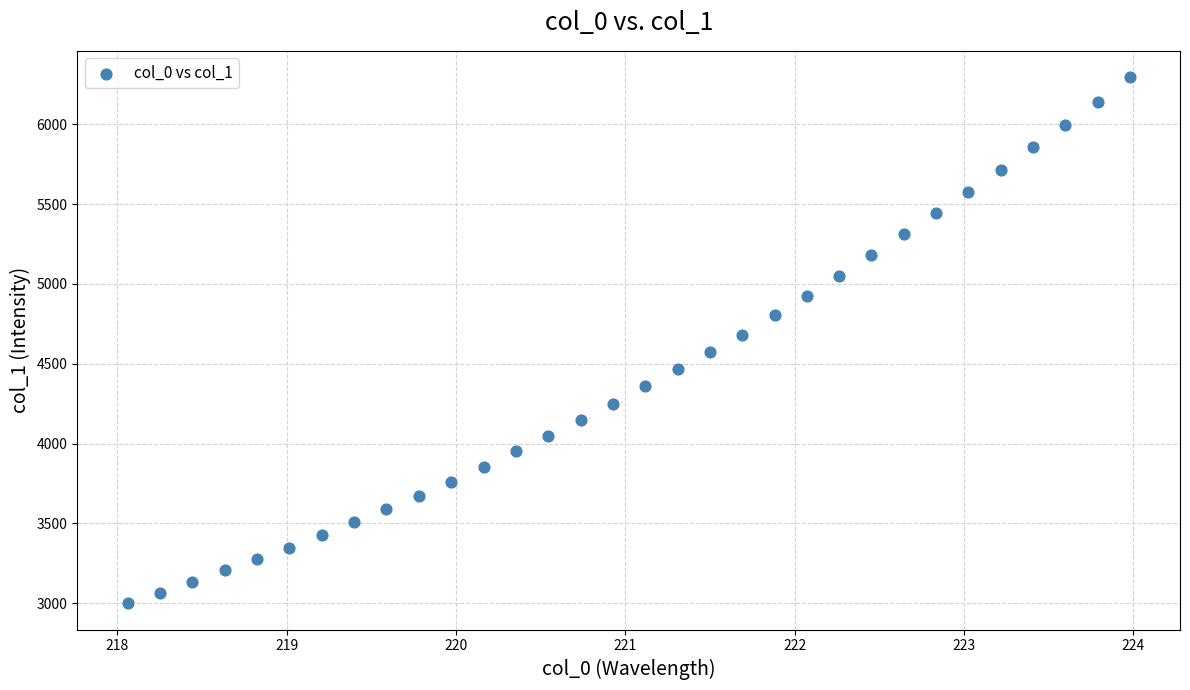

What is the range of Y values (max minus min)?

3295.3